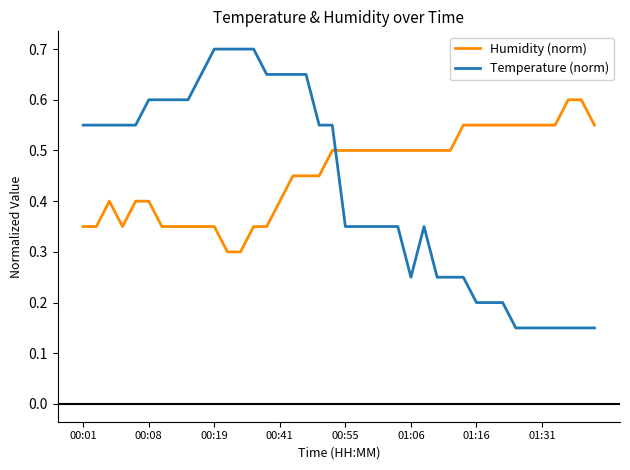

Which series has the widest spread of values?

Temperature (norm)